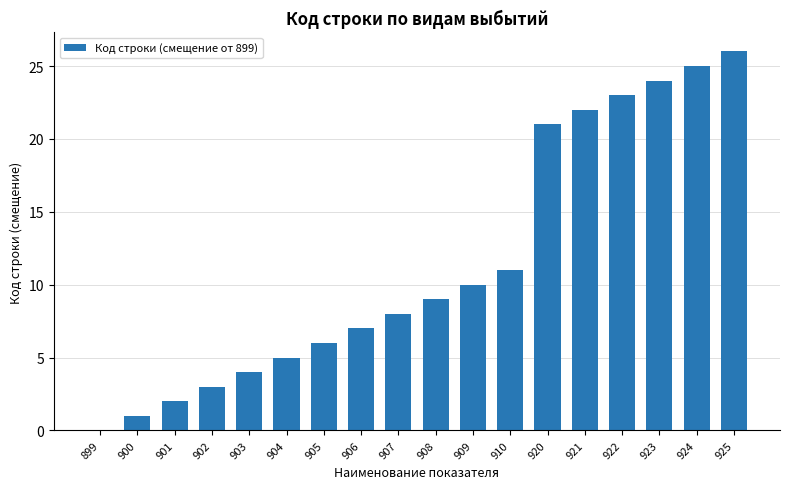

Which category has the highest value across all series?

925